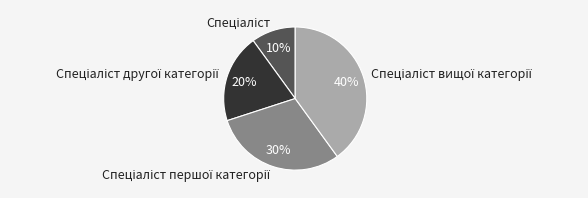

How many slices are in this pie chart?

4